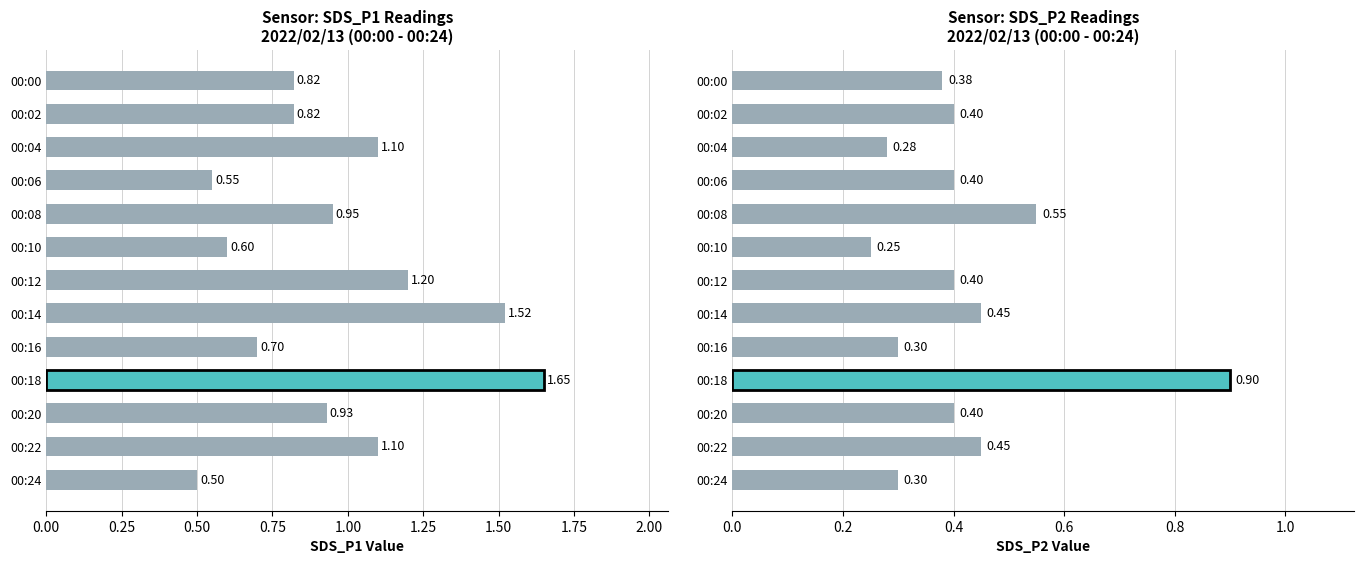

Reading right to left, extract all data points from this chart.

0.3	0.5	0.4	0.9	0.3	0.5	0.4	0.2	0.6	0.4	0.3	0.4	0.4